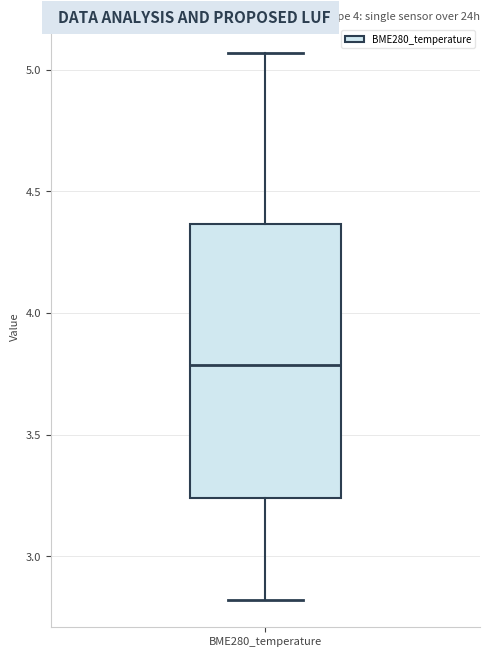

Where does the lower whisker of the box for BME280_temperature end on the y-axis? The values are not printed on the chart, so give them approximately, as read against the axis.

2.80